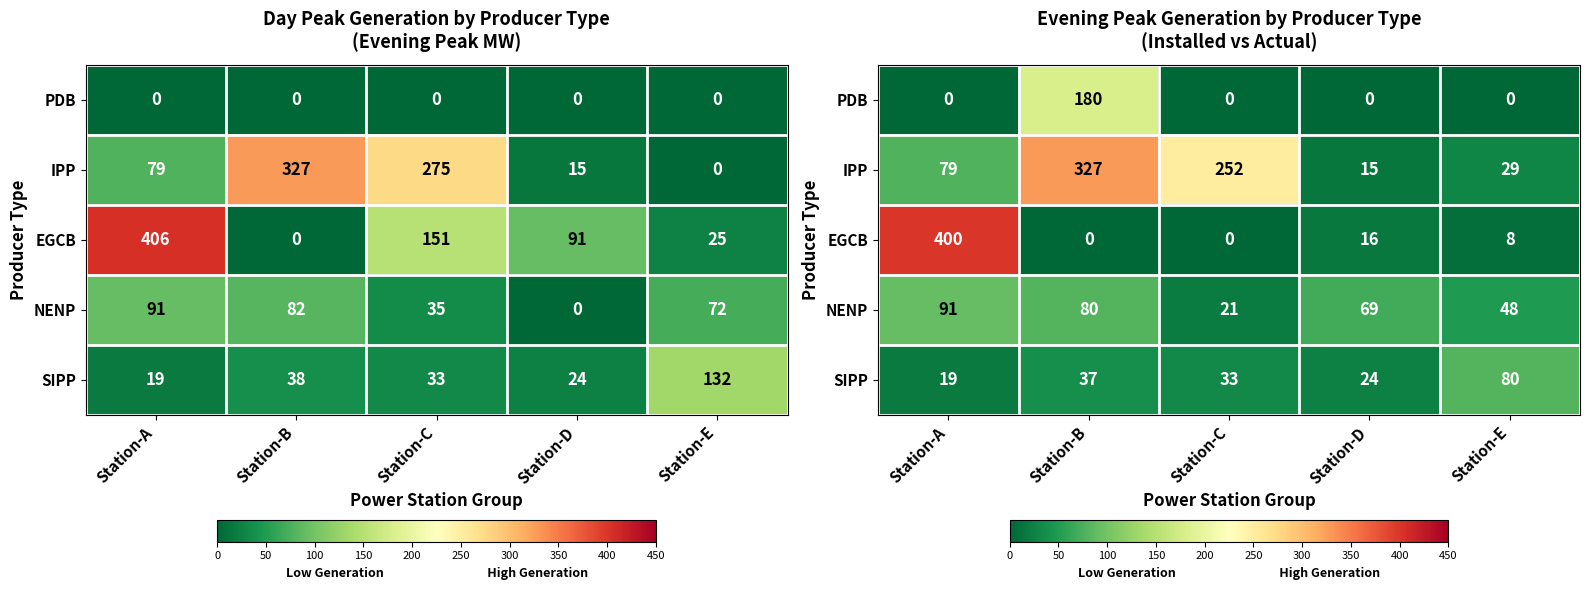

What is the spread (max minus min) of values at Station-C?

252